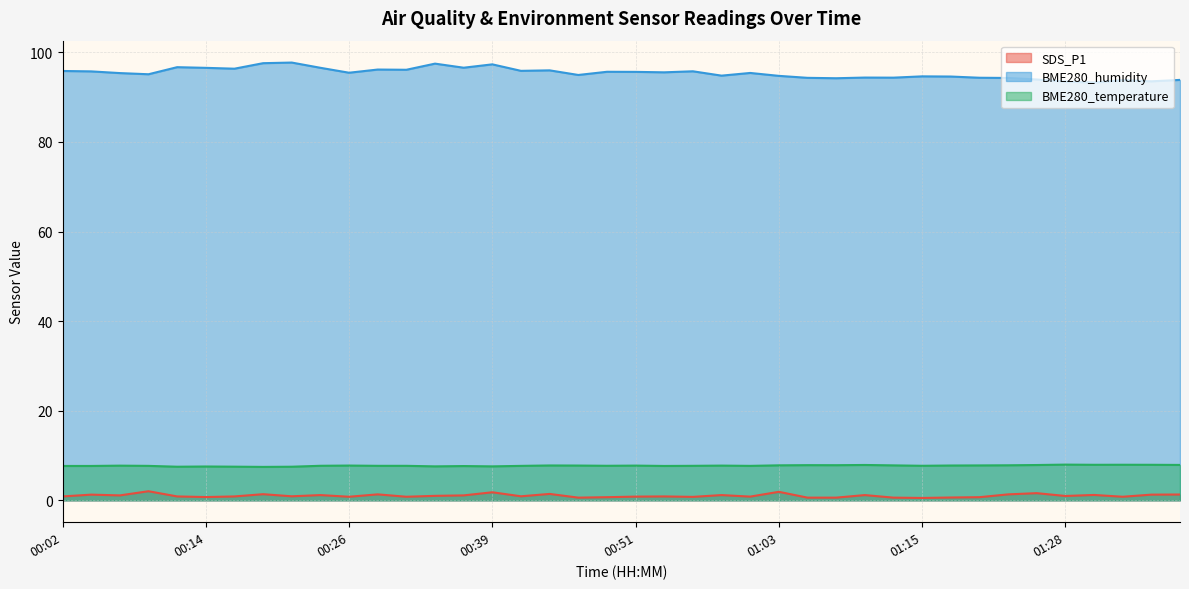

List the labels in order of BME280_humidity value, smallest first.

01:30, 01:28, 01:35, 01:33, 01:38, 01:25, 01:08, 01:23, 01:06, 01:20, 01:13, 01:11, 01:18, 01:15, 01:03, 00:58, 00:46, 00:09, 00:07, 01:01, 00:26, 00:53, 00:51, 00:48, 00:04, 00:56, 00:02, 00:41, 00:44, 00:31, 00:29, 00:16, 00:14, 00:24, 00:36, 00:12, 00:39, 00:34, 00:19, 00:21